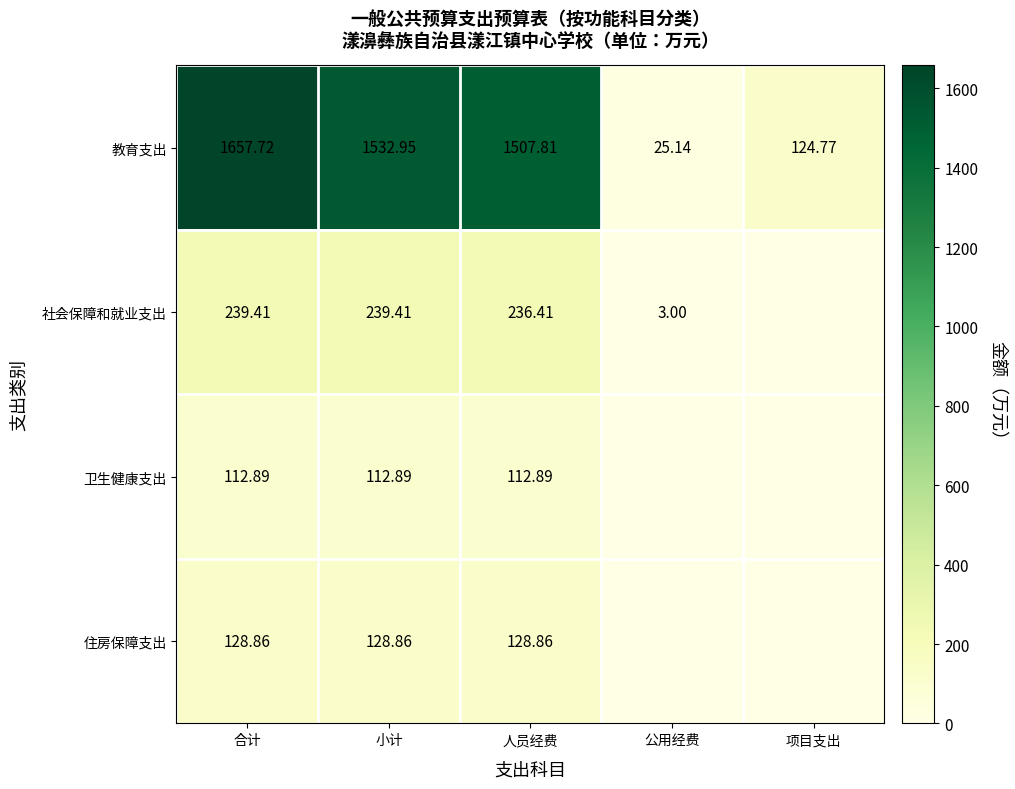

Is it true that 社会保障和就业支出 equals 145.1 at 小计?

False